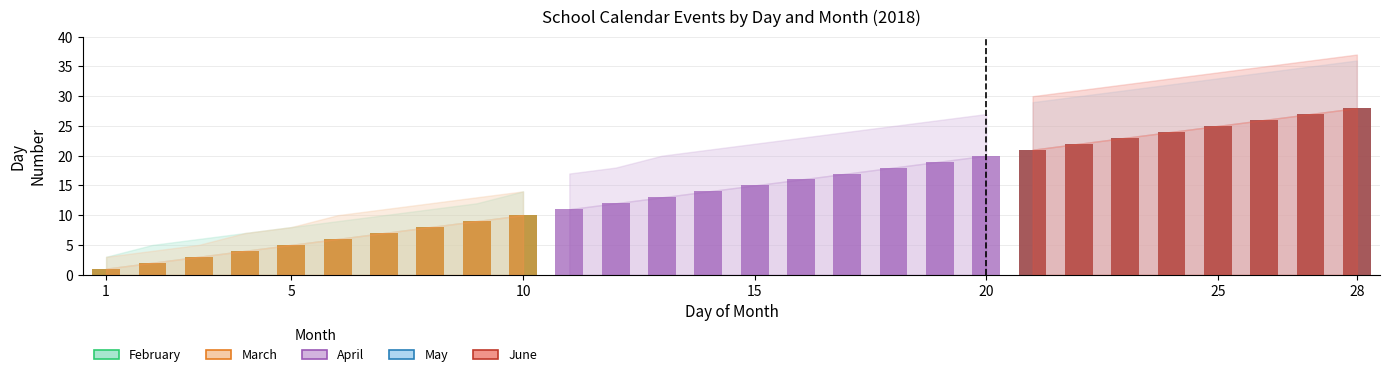

Where does the April series first go above 15?

16